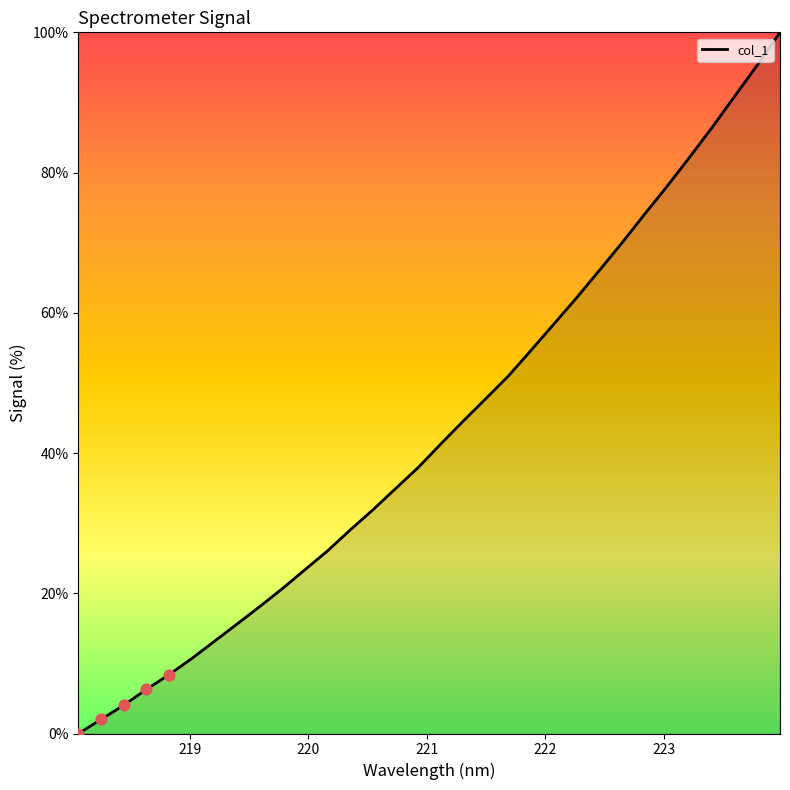

What is the difference between the maximum and minimum values?

100.0